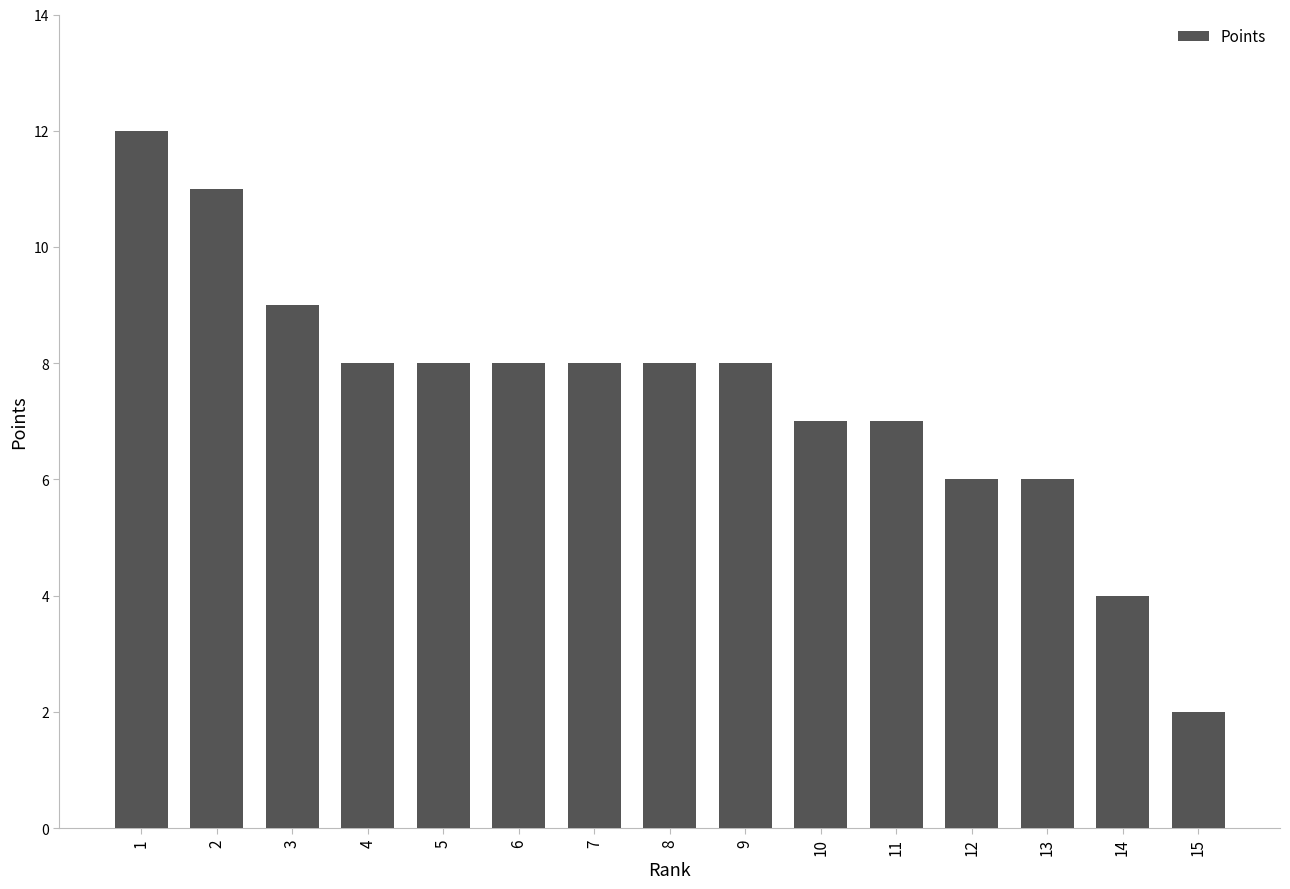

Reading left to right, extract all data points from this chart.

1=12	2=11	3=9	4=8	5=8	6=8	7=8	8=8	9=8	10=7	11=7	12=6	13=6	14=4	15=2